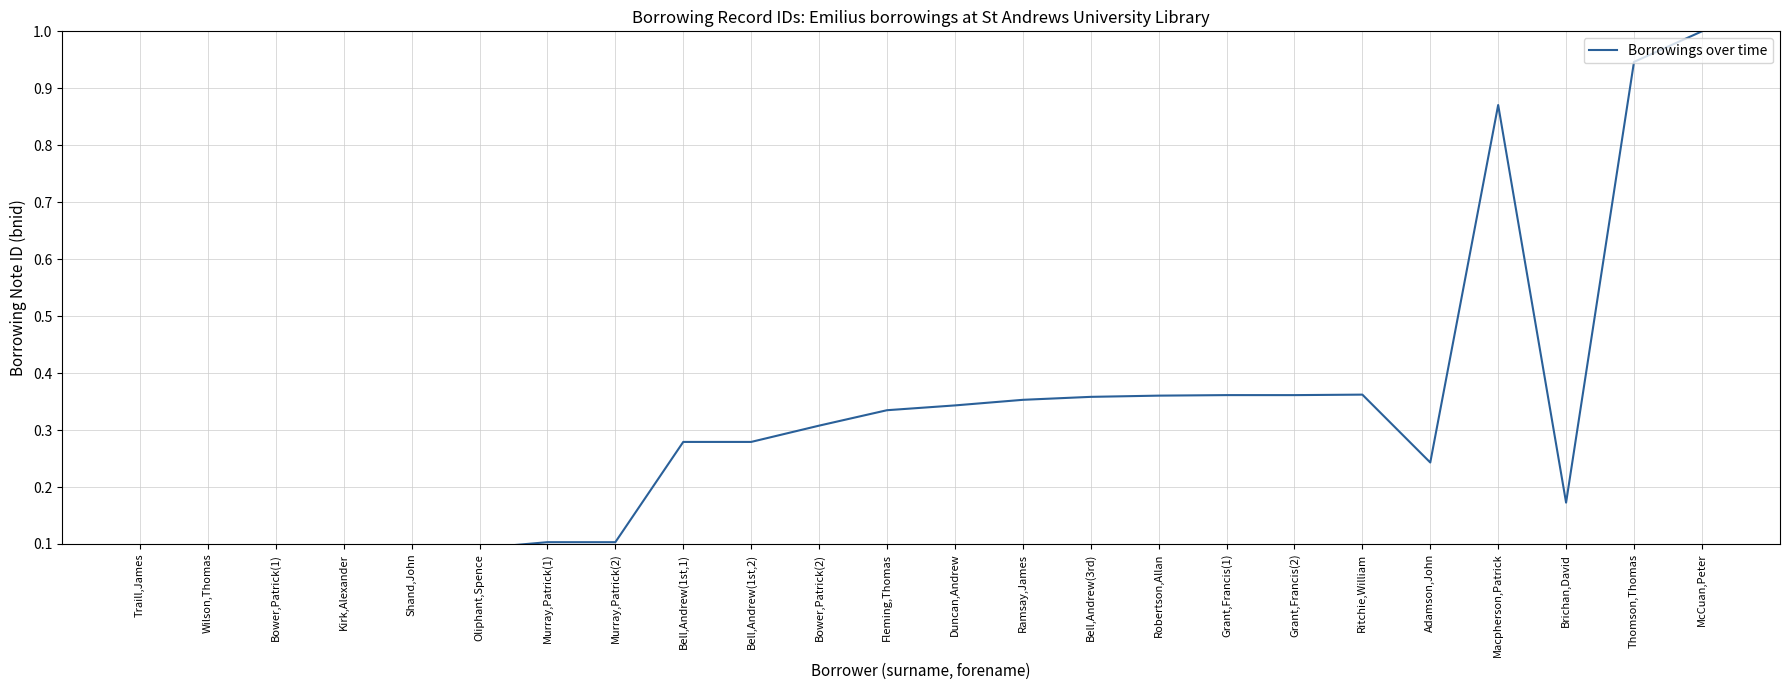

What value does the data have at Duncan,Andrew?

0.3